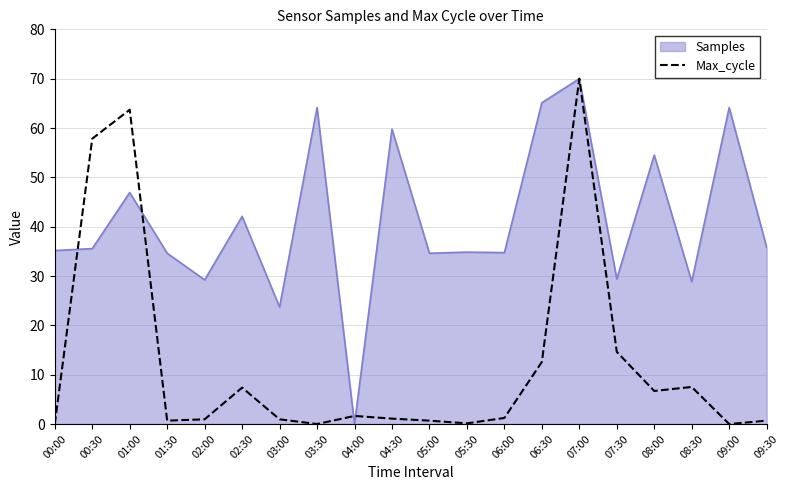

List the series in order of their overall mean, lowest first.

Max_cycle, Samples